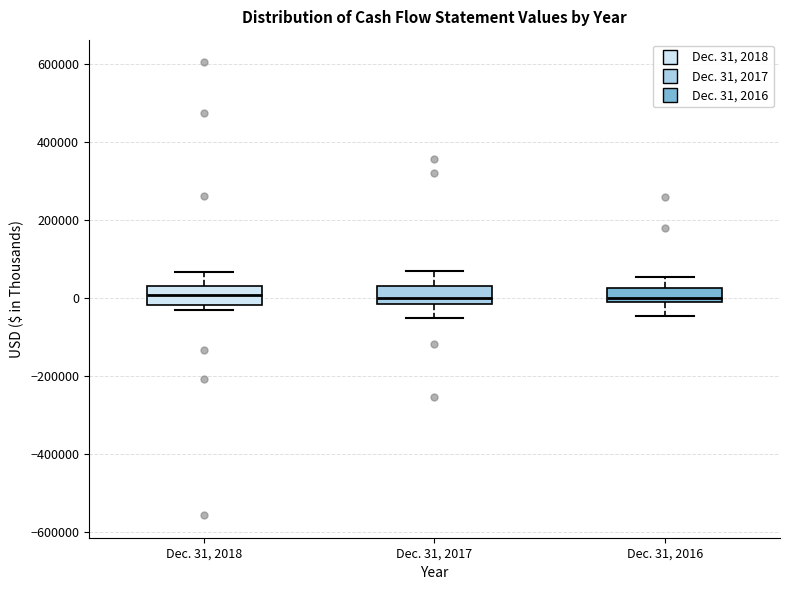

Where does the median line of the box for Dec. 31, 2017 sit on the y-axis? The values are not printed on the chart, so give them approximately, as read against the axis.

0